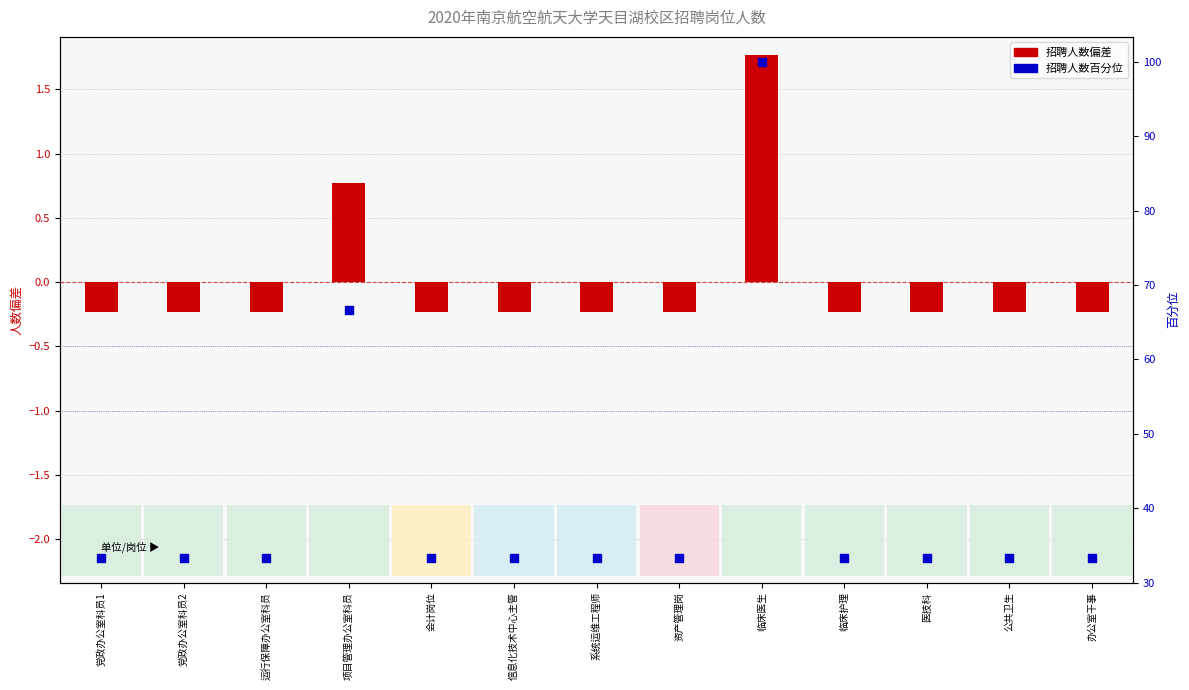

What are all the series names shown in the legend?

招聘人数偏差, 招聘人数百分位